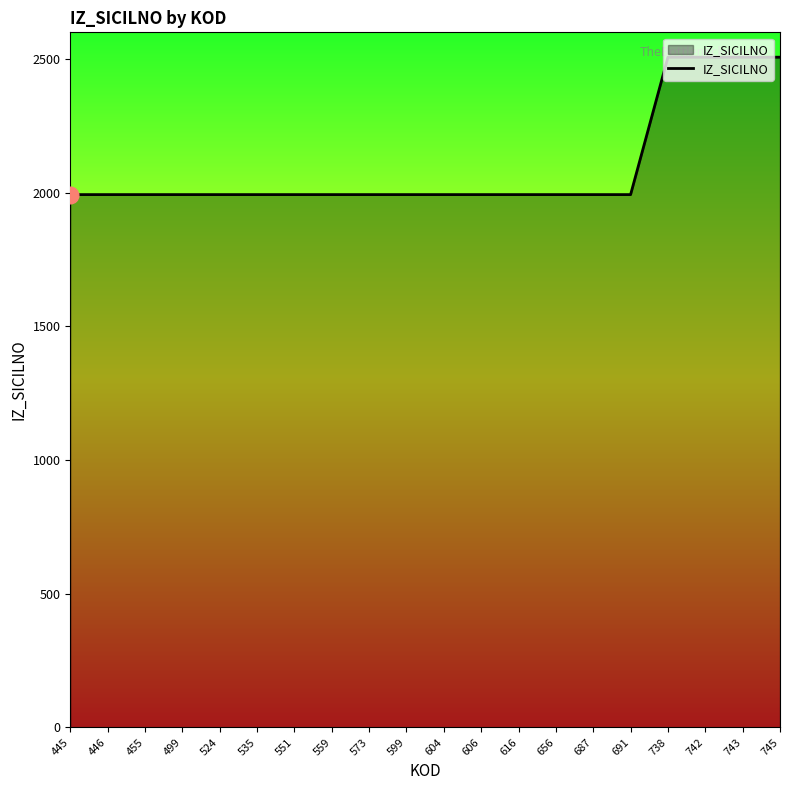

What is the change in value from 559 to 738?

+514